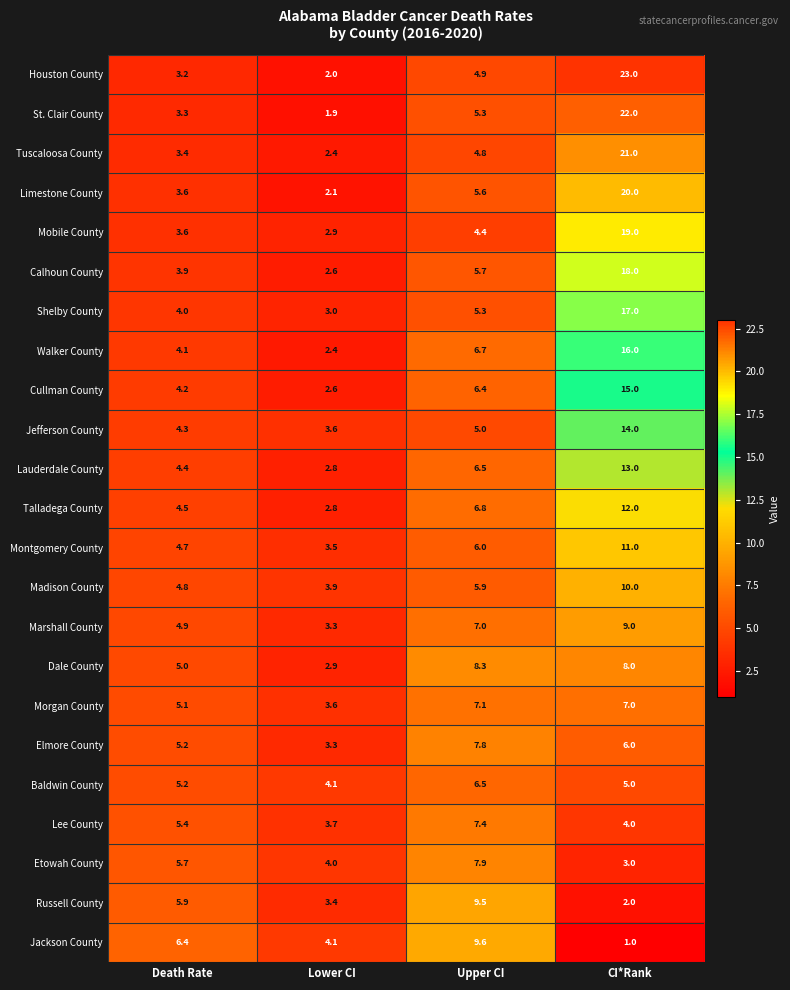

What is the highest value of the Houston County series?

23.0